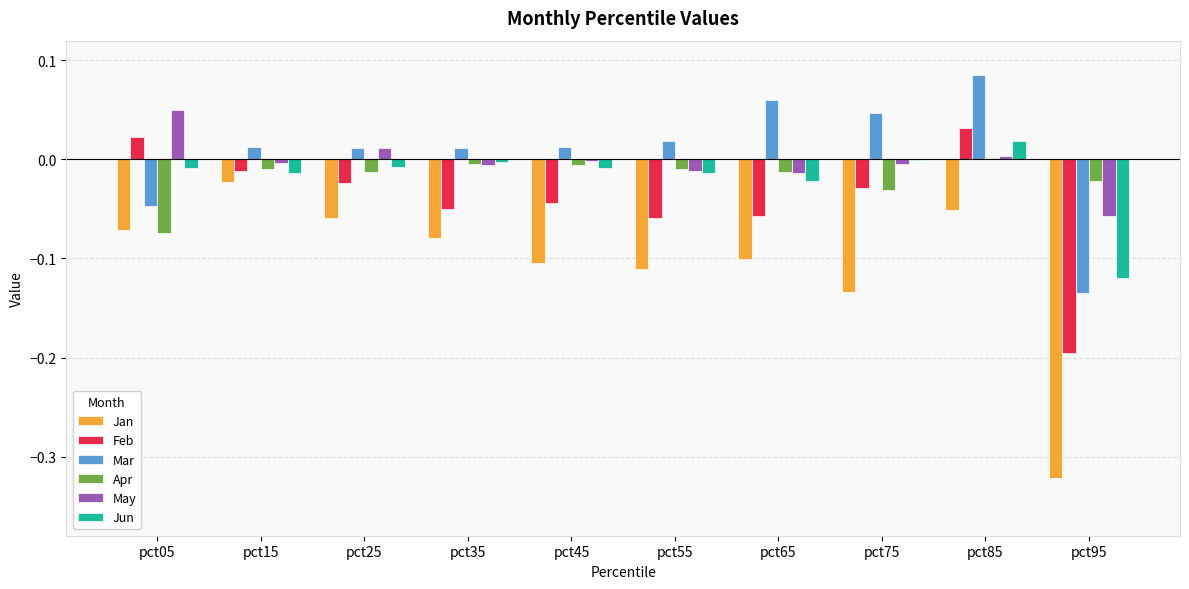

Is it true that May equals -0.0 at pct65?

True